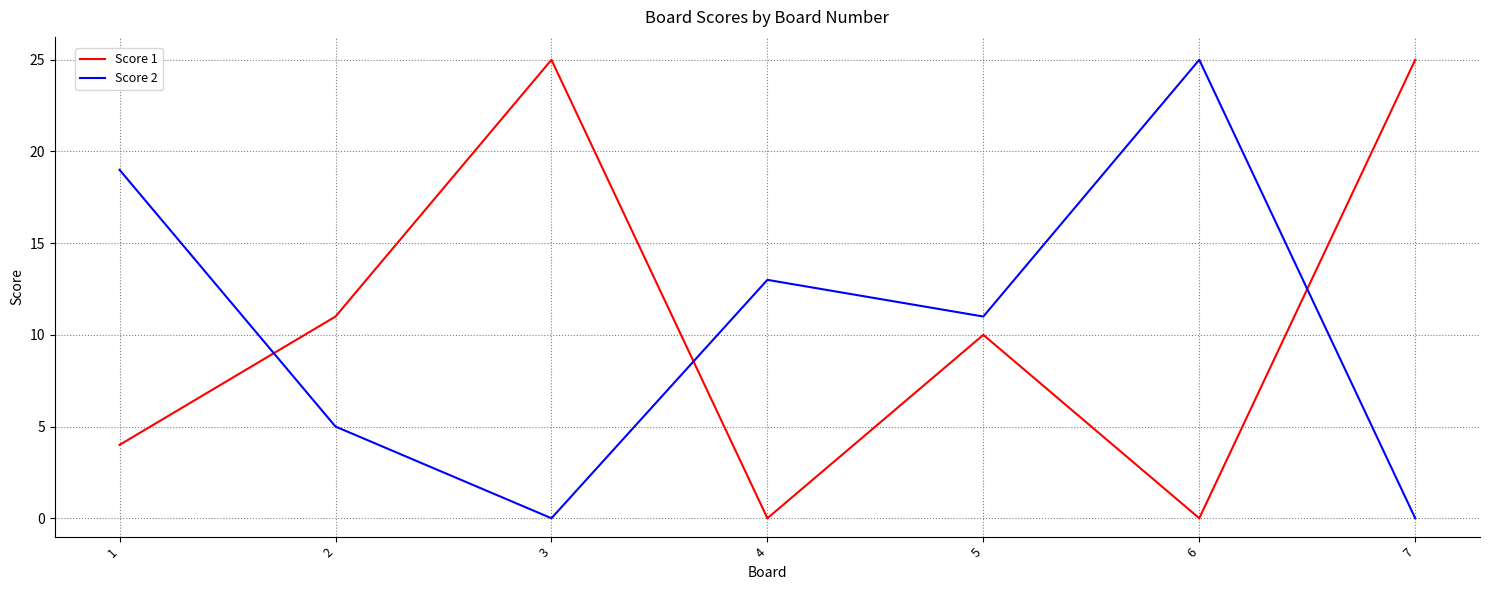

At 5, list the series in order from largest to smallest.

Score 2, Score 1